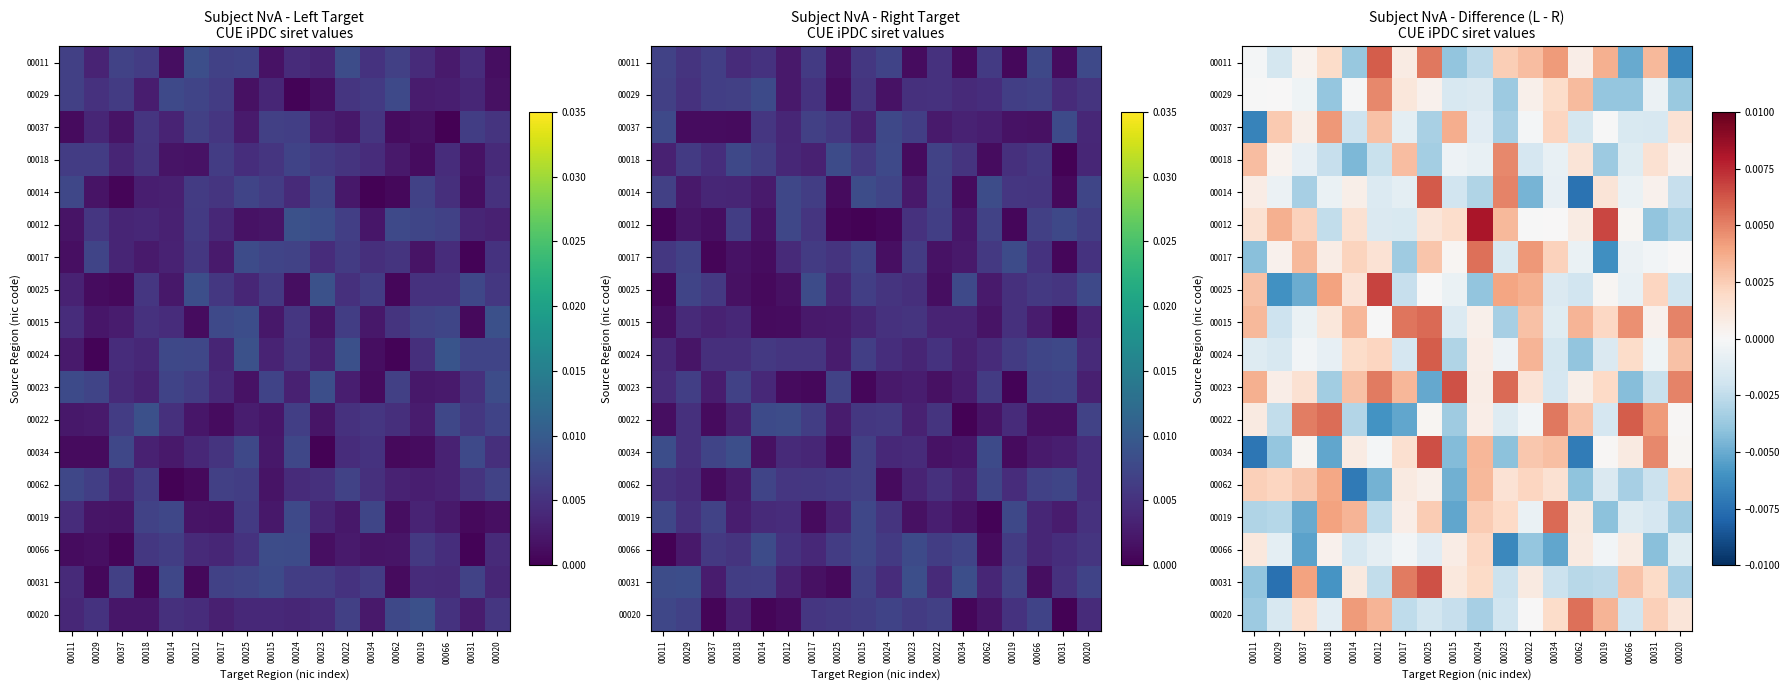

List the series in order of their peak value, highest first.

00012, 00025, 00034, 00023, 00031, 00014, 00011, 00022, 00024, 00019, 00015, 00020, 00017, 00018, 00029, 00037, 00062, 00066